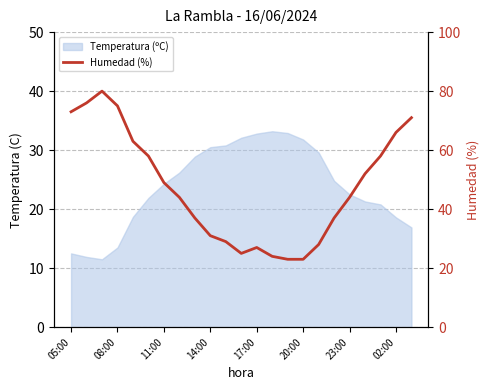

What is the approximate value at 02:00, to the nearest 5?

65